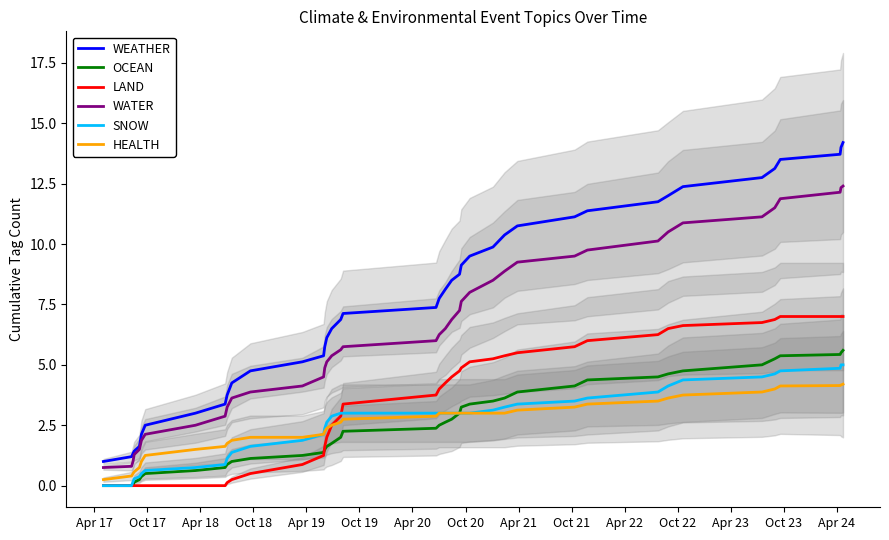

True or false: SNOW and WATER intersect in this chart.

False